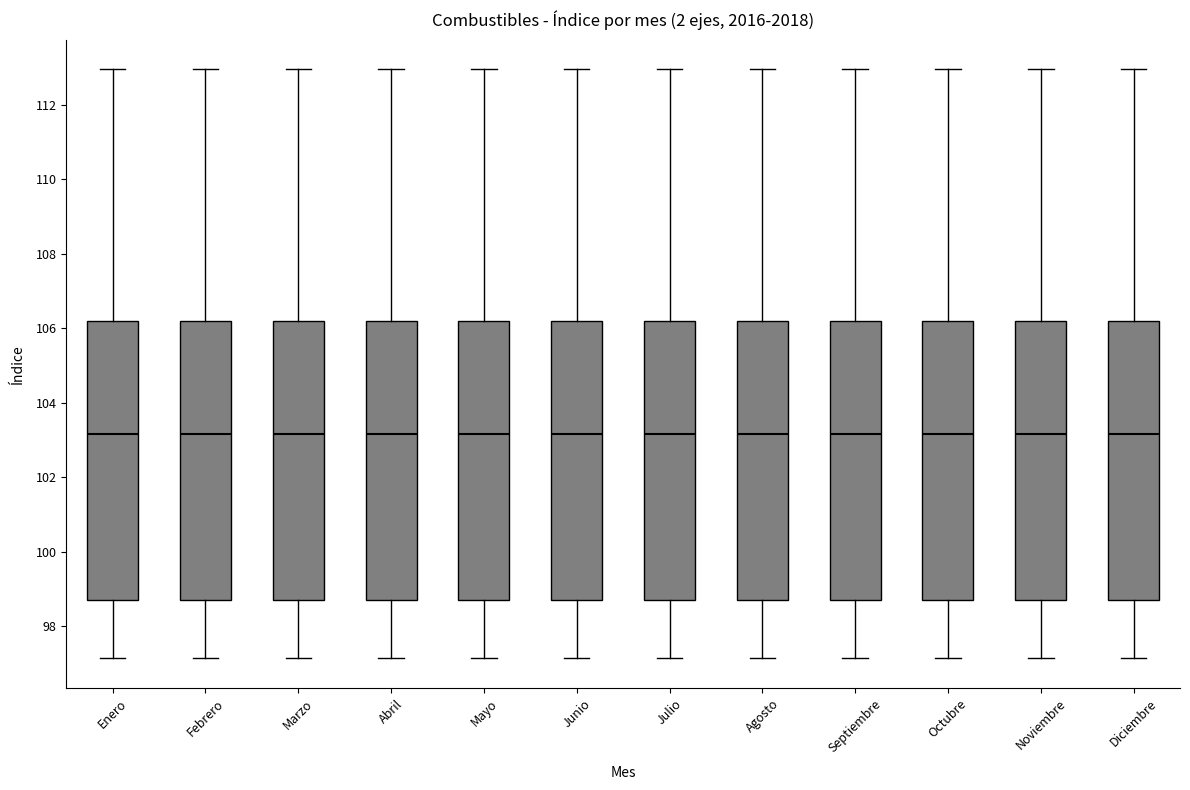

Reading left to right, read every box against the y-axis: the position of its median line, the range the box covers, and the ends of its whiskers. The values are not printed on the chart, so give them approximately, as read against the axis.

Enero: median 103.2, box 98.6 to 106.2, whiskers 97.2 to 113.0
Febrero: median 103.2, box 98.6 to 106.2, whiskers 97.2 to 113.0
Marzo: median 103.2, box 98.6 to 106.2, whiskers 97.2 to 113.0
Abril: median 103.2, box 98.6 to 106.2, whiskers 97.2 to 113.0
Mayo: median 103.2, box 98.6 to 106.2, whiskers 97.2 to 113.0
Junio: median 103.2, box 98.6 to 106.2, whiskers 97.2 to 113.0
Julio: median 103.2, box 98.6 to 106.2, whiskers 97.2 to 113.0
Agosto: median 103.2, box 98.6 to 106.2, whiskers 97.2 to 113.0
Septiembre: median 103.2, box 98.6 to 106.2, whiskers 97.2 to 113.0
Octubre: median 103.2, box 98.6 to 106.2, whiskers 97.2 to 113.0
Noviembre: median 103.2, box 98.6 to 106.2, whiskers 97.2 to 113.0
Diciembre: median 103.2, box 98.6 to 106.2, whiskers 97.2 to 113.0